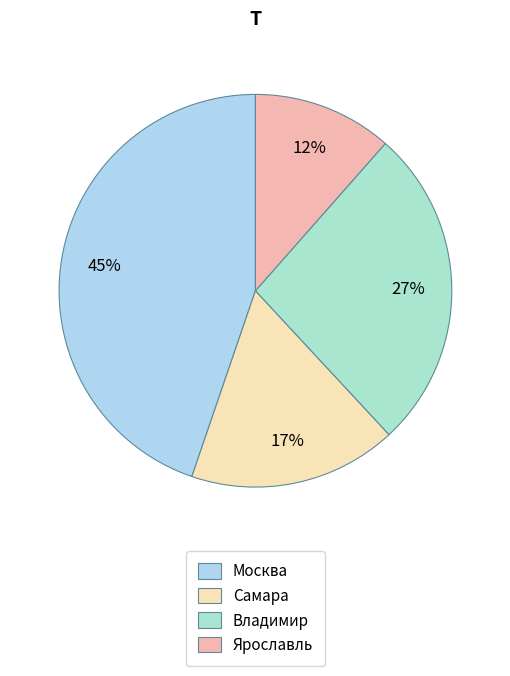

How many slices are in this pie chart?

4